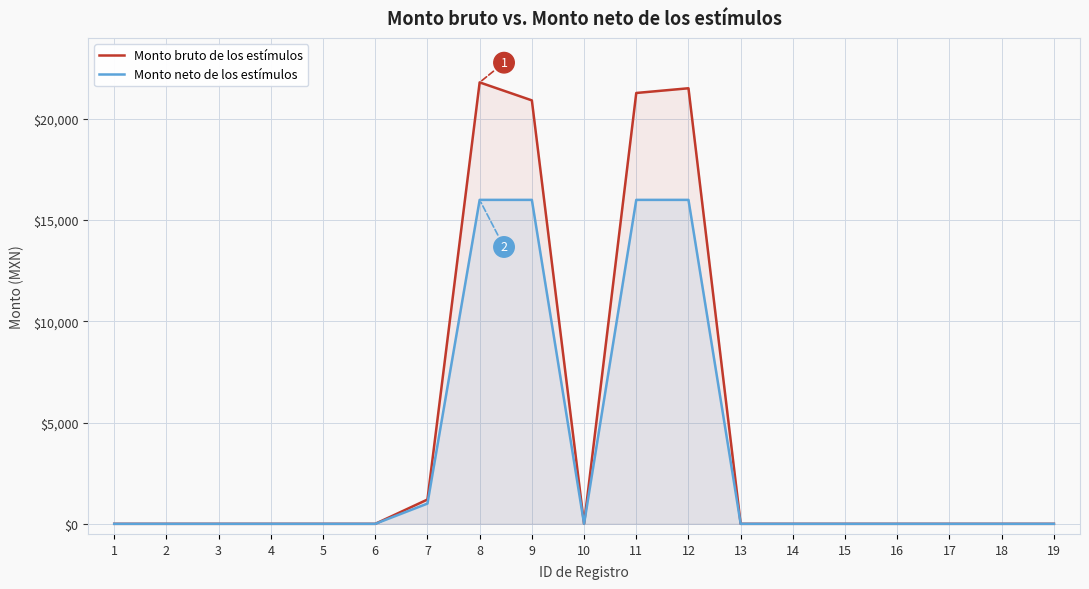

Reading right to left, what are all the values shown in this chart?

Monto bruto de los estímulos: 0.0	0.0	0.0	0.0	0.0	0.0	0.0	21512.2	21279.3	0.0	20913.7	21802.2	1199.5	0.0	0.0	0.0	0.0	0.0	0.0
Monto neto de los estímulos: 0.0	0.0	0.0	0.0	0.0	0.0	0.0	16000.0	16000.0	0.0	16000.0	16000.0	1000.0	0.0	0.0	0.0	0.0	0.0	0.0